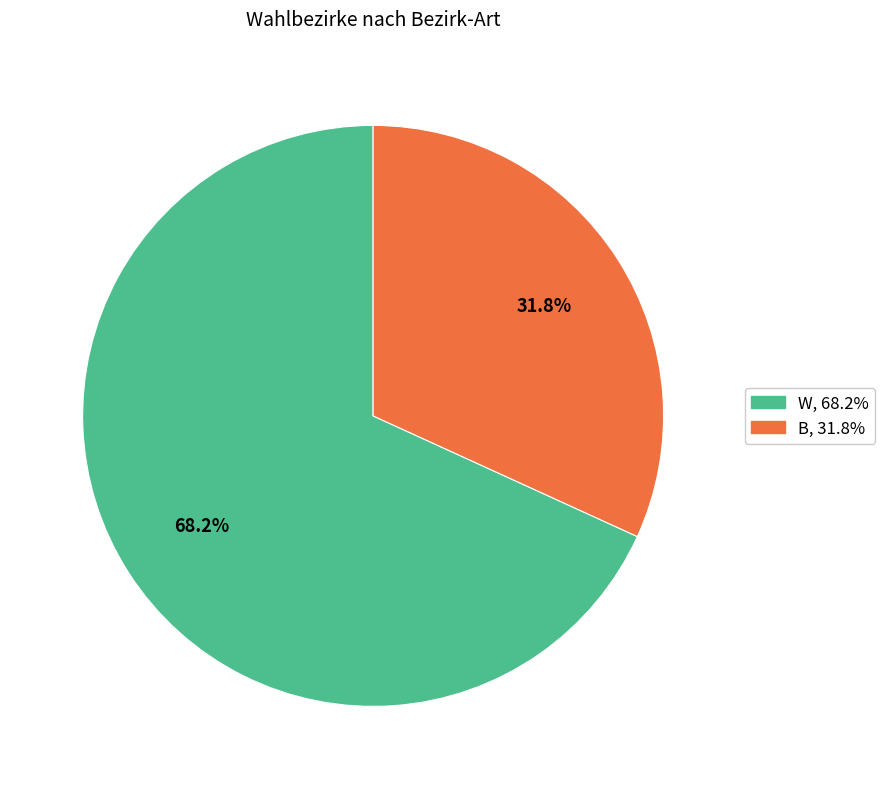

What percentage is the W slice, to the nearest percent?

68%